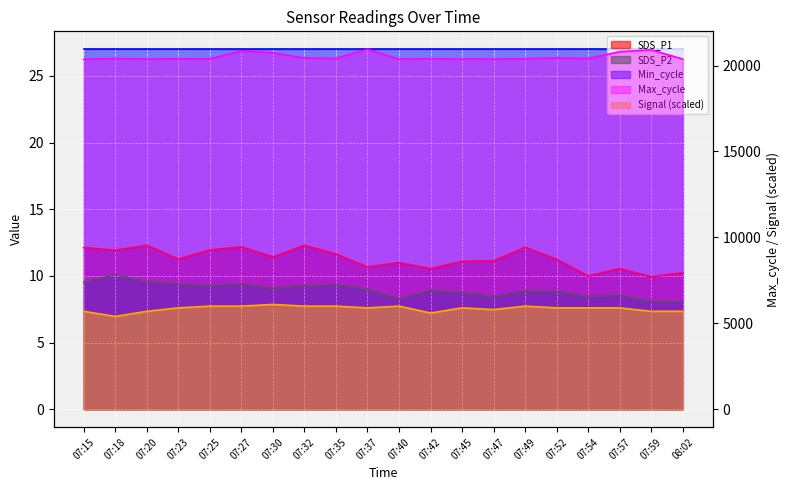

What is the difference between the second highest and minimum values in the SDS_P2 series?

1.5